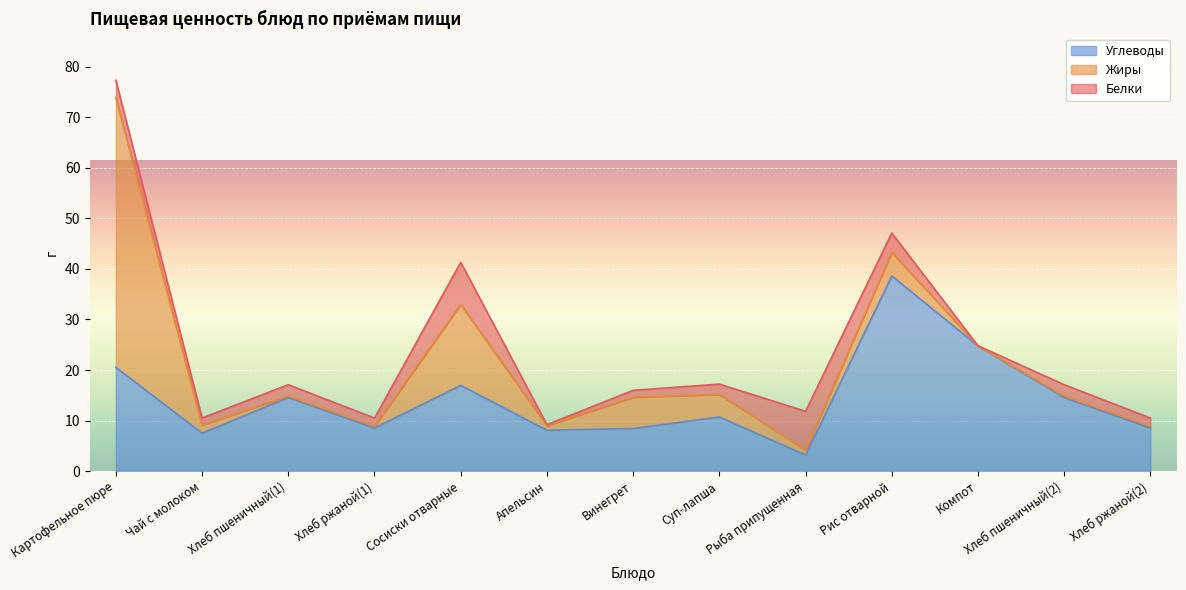

Reading left to right, what are all the values shown in this chart?

Белки: Картофельное пюре=3.4	Чай с молоком=1.4	Хлеб пшеничный(1)=2.3	Хлеб ржаной(1)=1.6	Сосиски отварные=8.3	Апельсин=0.2	Винегрет=1.4	Суп-лапша=2.1	Рыба припущенная=7.7	Рис отварной=3.8	Компот=0.0	Хлеб пшеничный(2)=2.3	Хлеб ржаной(2)=1.6
Жиры: Картофельное пюре=53.4	Чай с молоком=1.6	Хлеб пшеничный(1)=0.2	Хлеб ржаной(1)=0.3	Сосиски отварные=16.0	Апельсин=0.9	Винегрет=6.2	Суп-лапша=4.4	Рыба припущенная=1.0	Рис отварной=4.7	Компот=0.0	Хлеб пшеничный(2)=0.2	Хлеб ржаной(2)=0.3
Углеводы: Картофельное пюре=20.5	Чай с молоком=7.5	Хлеб пшеничный(1)=14.6	Хлеб ржаной(1)=8.6	Сосиски отварные=17.0	Апельсин=8.1	Винегрет=8.4	Суп-лапша=10.7	Рыба припущенная=3.2	Рис отварной=38.6	Компот=24.8	Хлеб пшеничный(2)=14.6	Хлеб ржаной(2)=8.6